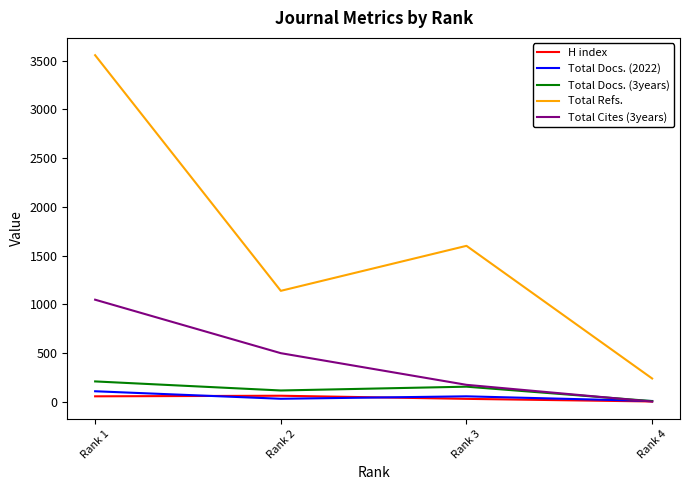

What is the greatest value displayed?

3557